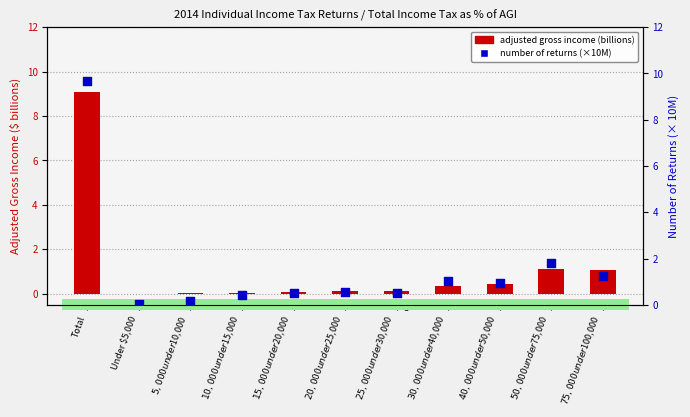

Which series has the largest Y range (max minus min)?

Number of returns (tens of millions)